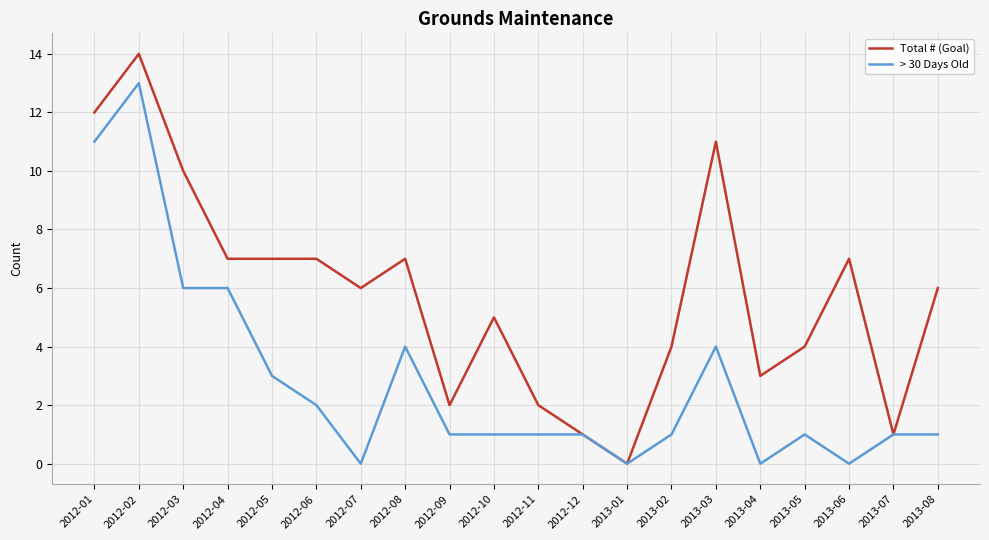

Between 2012-03 and 2013-06, which series saw the biggest shift?

> 30 Days Old